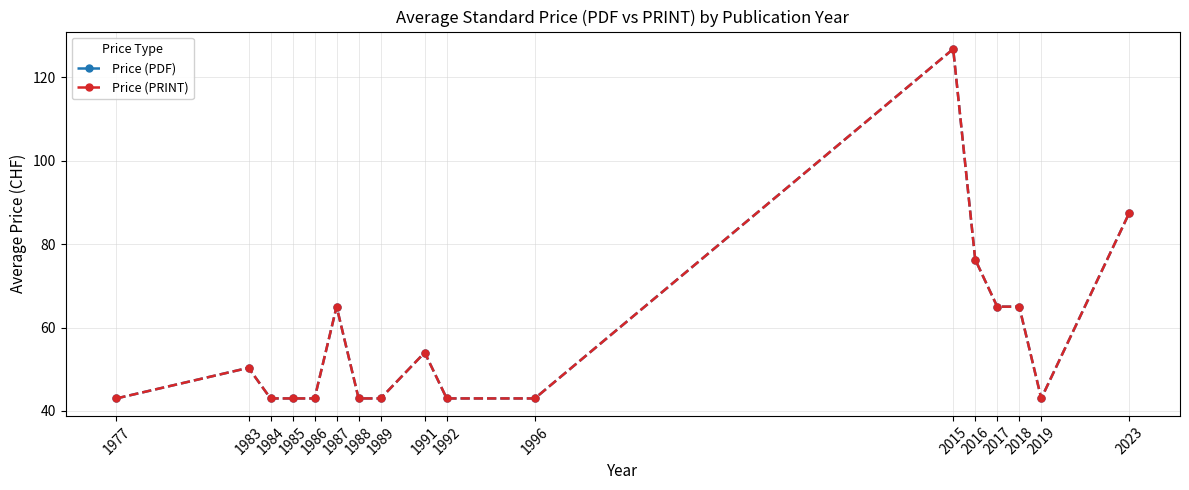

Is this an area chart (filled region under the line)?

No